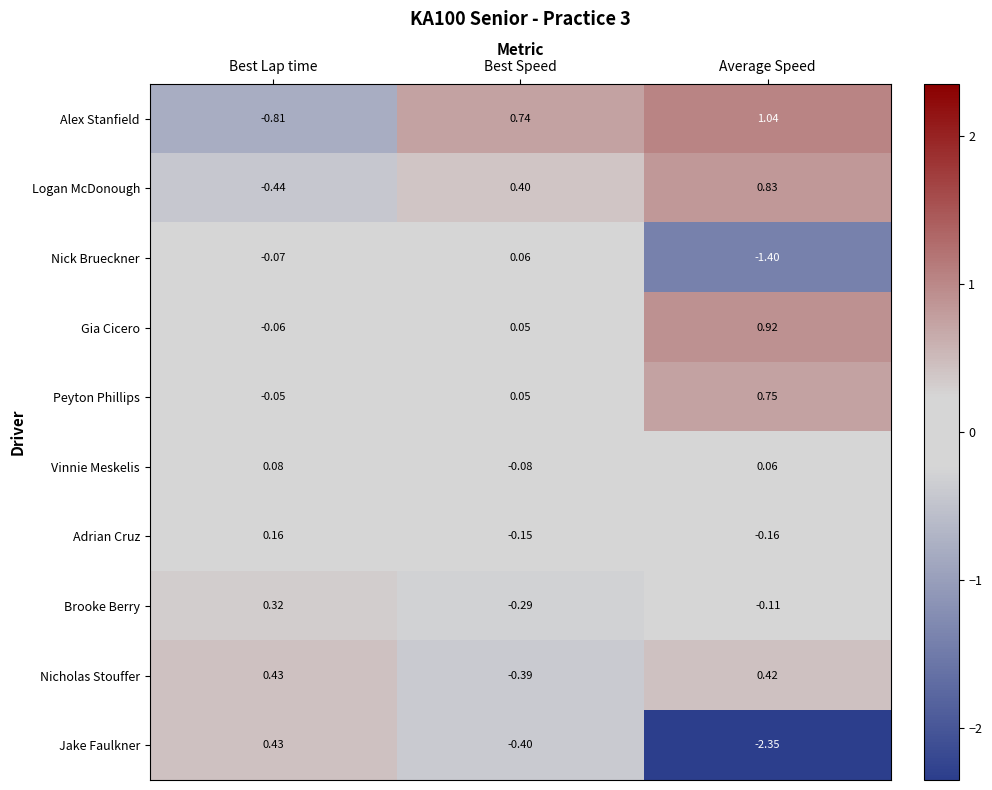

How many data points in Logan McDonough are less than 0?

1